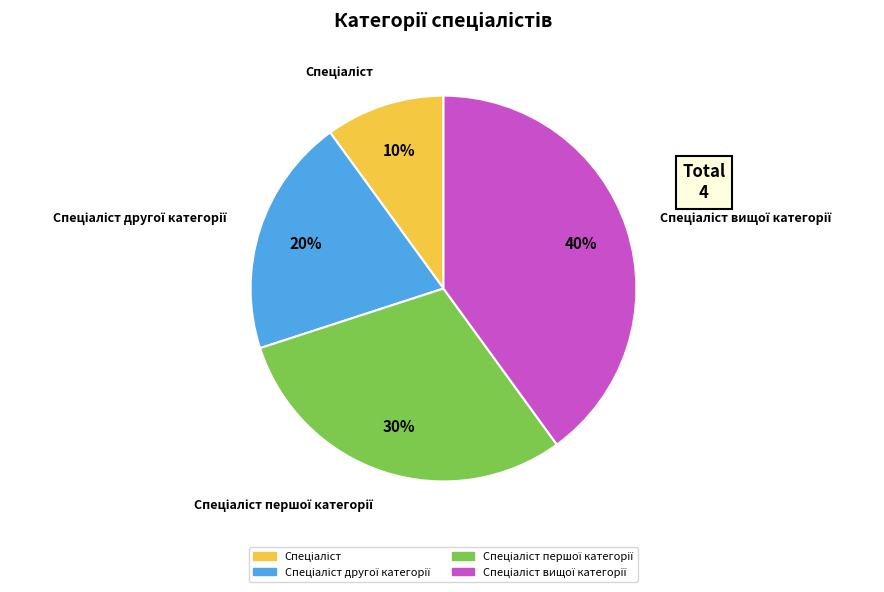

Does any single category account for the majority?

No